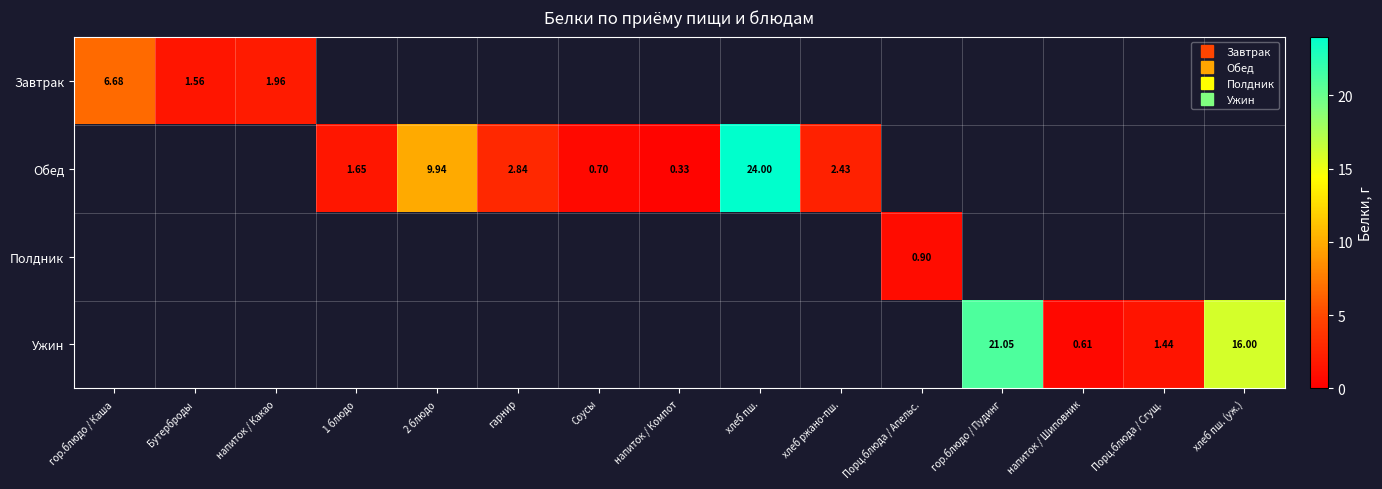

The Обед series shows 0.0 at Порц.блюда / Апельс.. True or false?

True